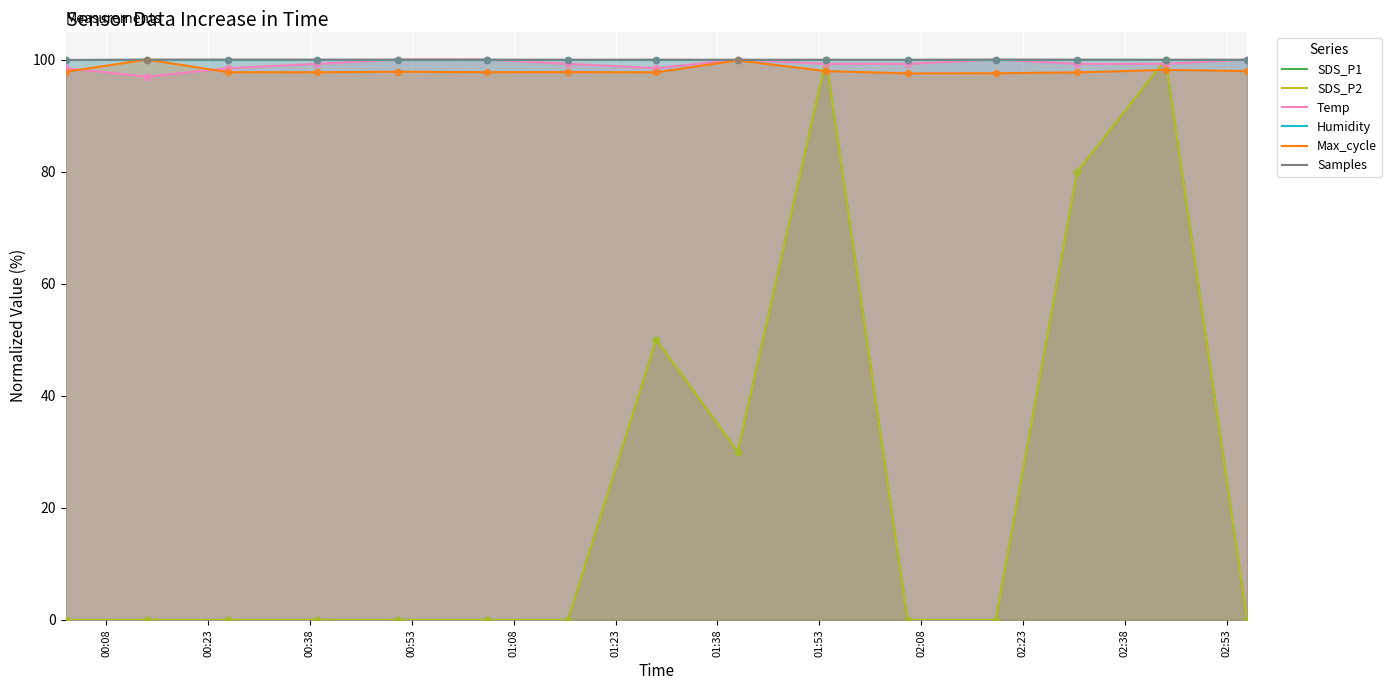

At how many categories does at least one series exceed 65?

15